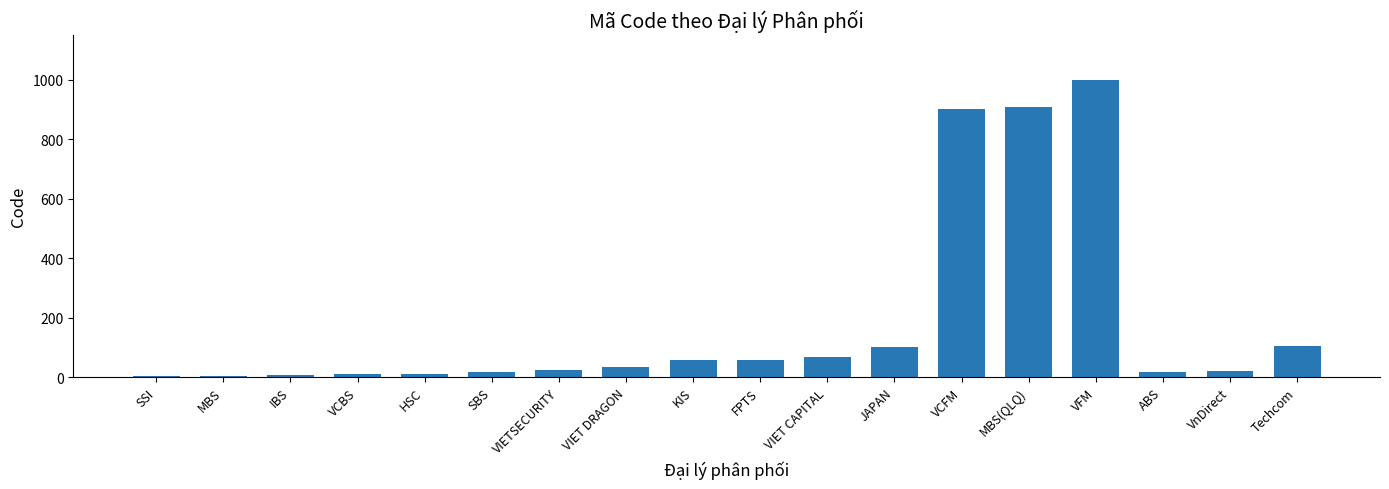

What is the sum of the values at ABS and VIET DRAGON?

51